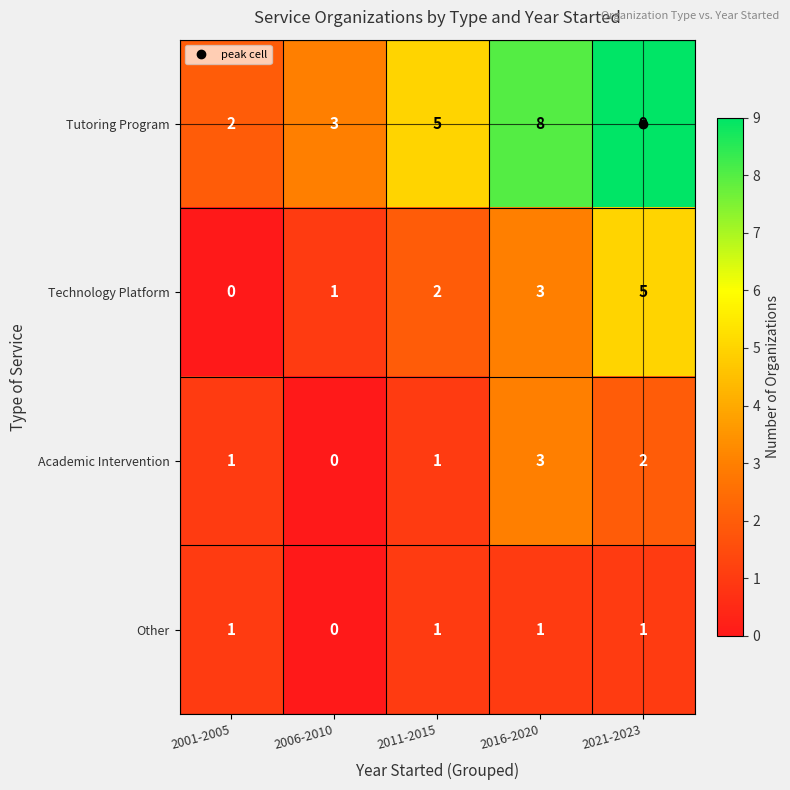

What is the maximum value for Academic Intervention?

3